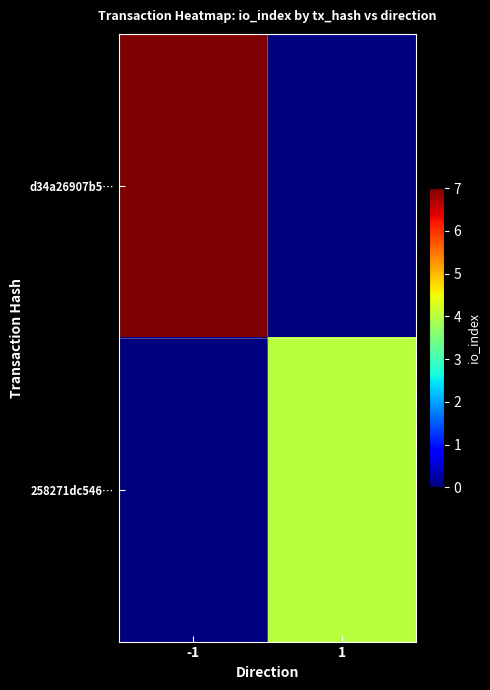

At which category does the chart reach its minimum across all series?

1